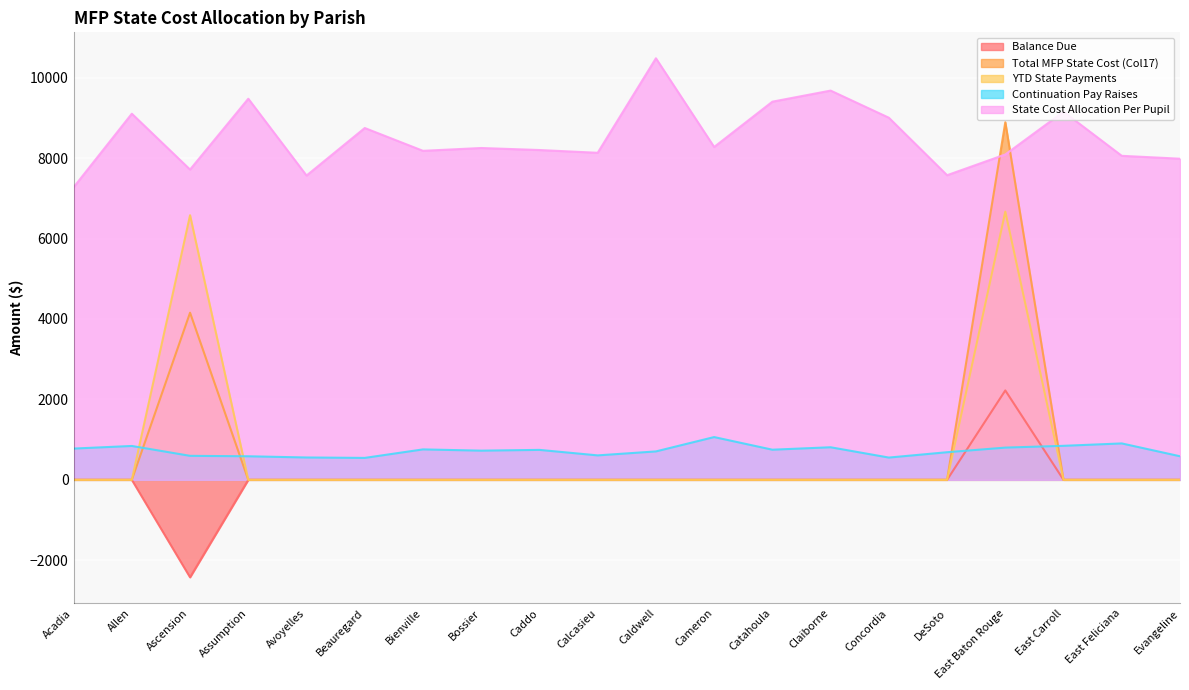

Which has a higher value, East Feliciana or East Baton Rouge?

East Baton Rouge